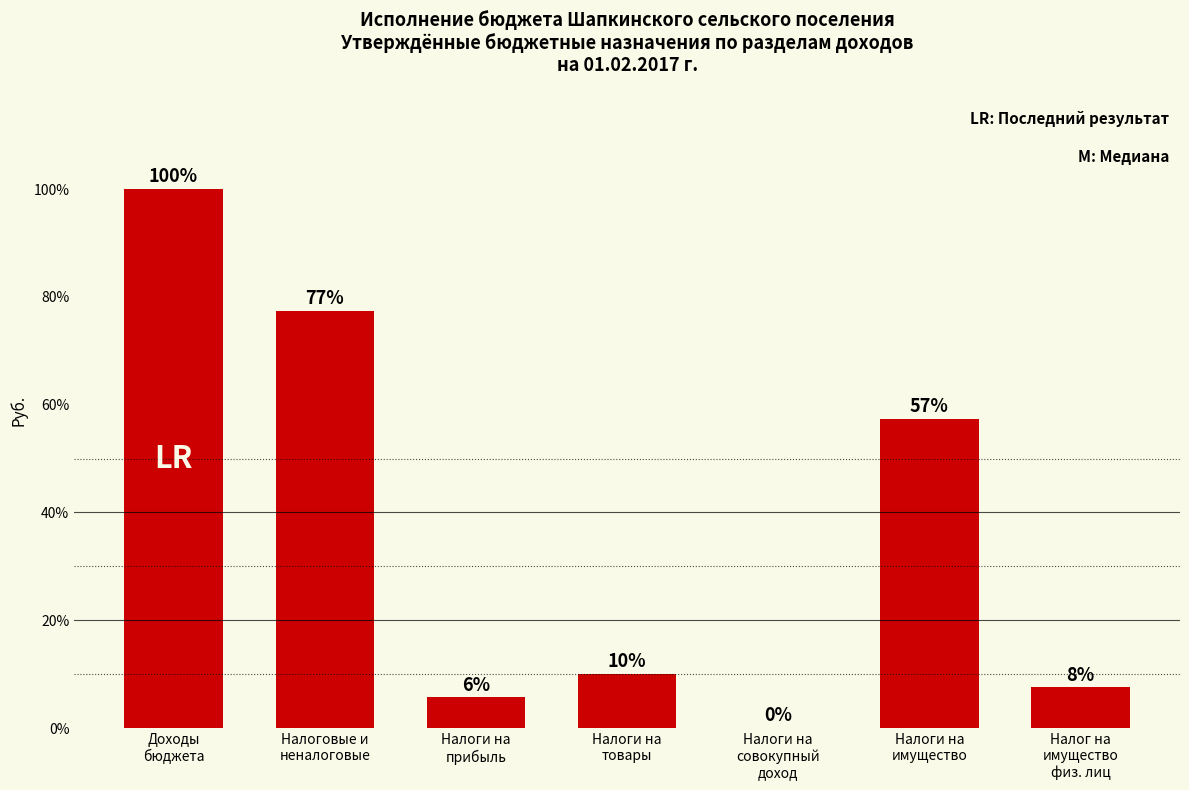

The chart shows a value of 100.0 at Доходы
бюджета. True or false?

True